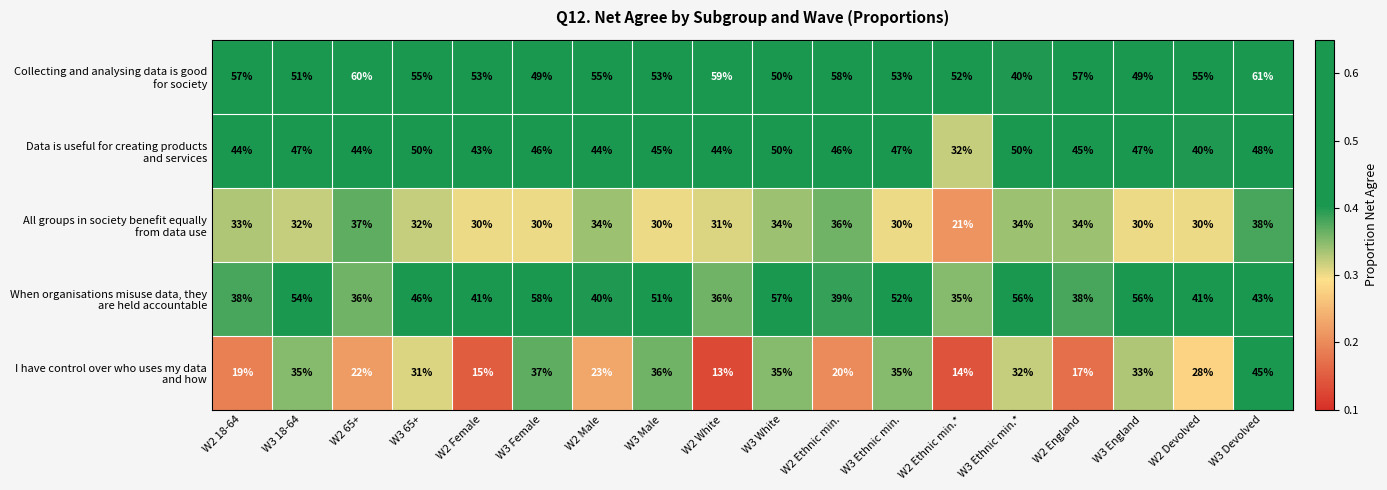

At how many categories does at least one series exceed 14?

18